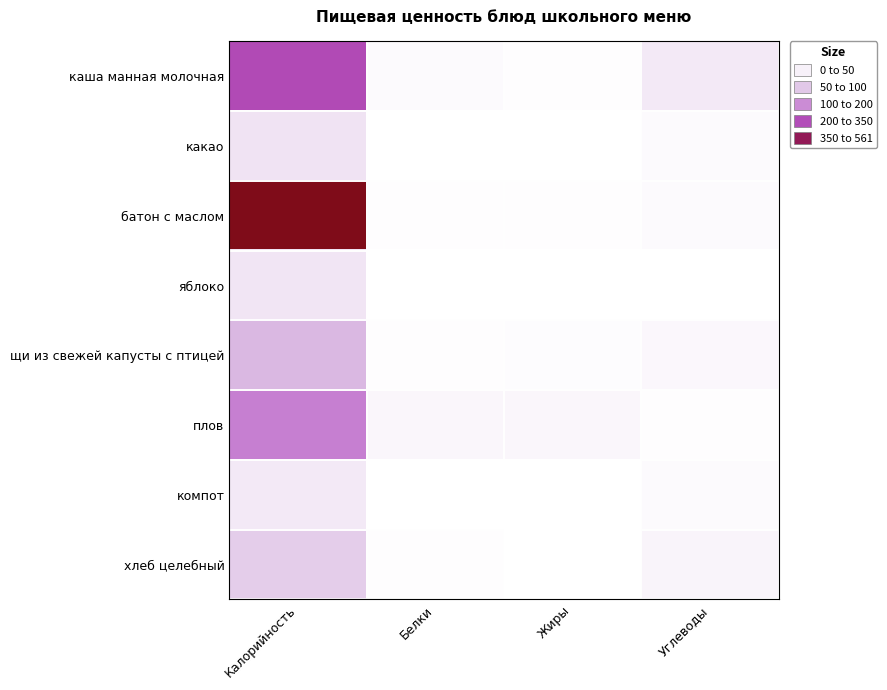

At which category is the sum across all series the highest?

Калорийность